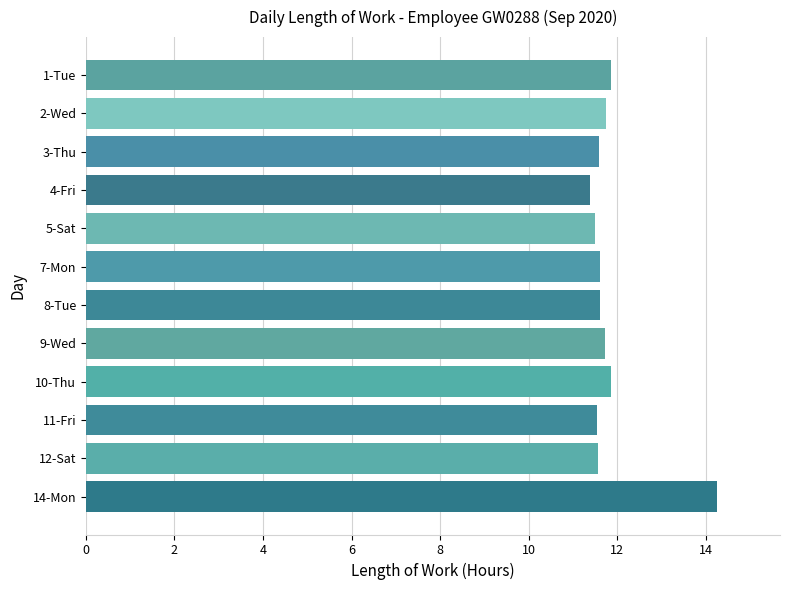

Which category has the highest value across all series?

14-Mon